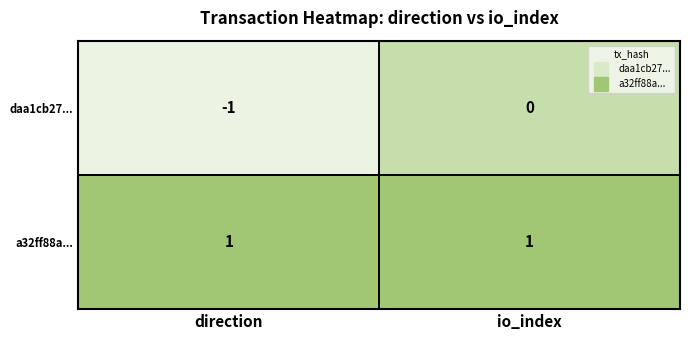

At io_index, list the series in order from largest to smallest.

a32ff88a..., daa1cb27...